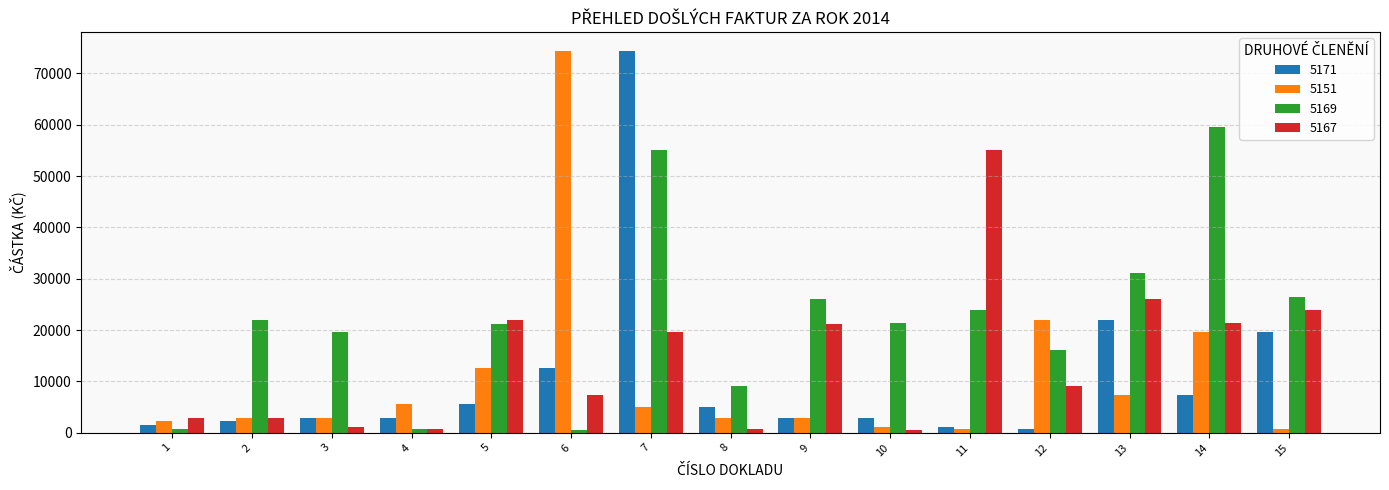

What are all the series names shown in the legend?

5171, 5151, 5169, 5167